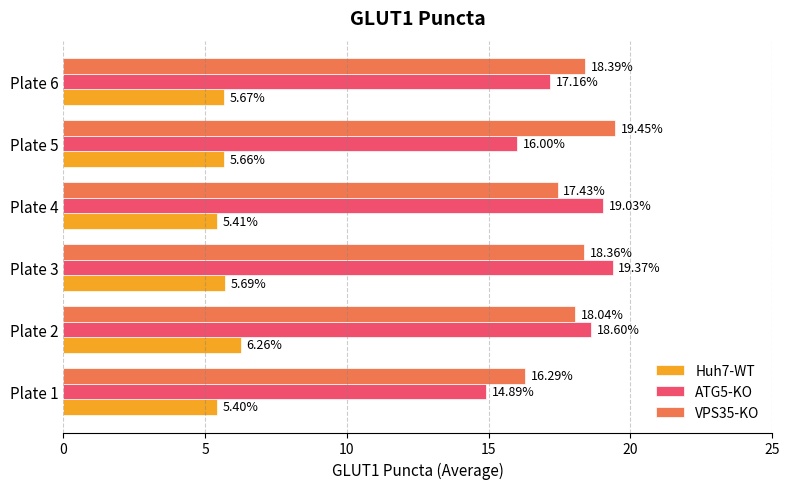

What is the difference between the highest and lowest values at Plate 6?

12.7